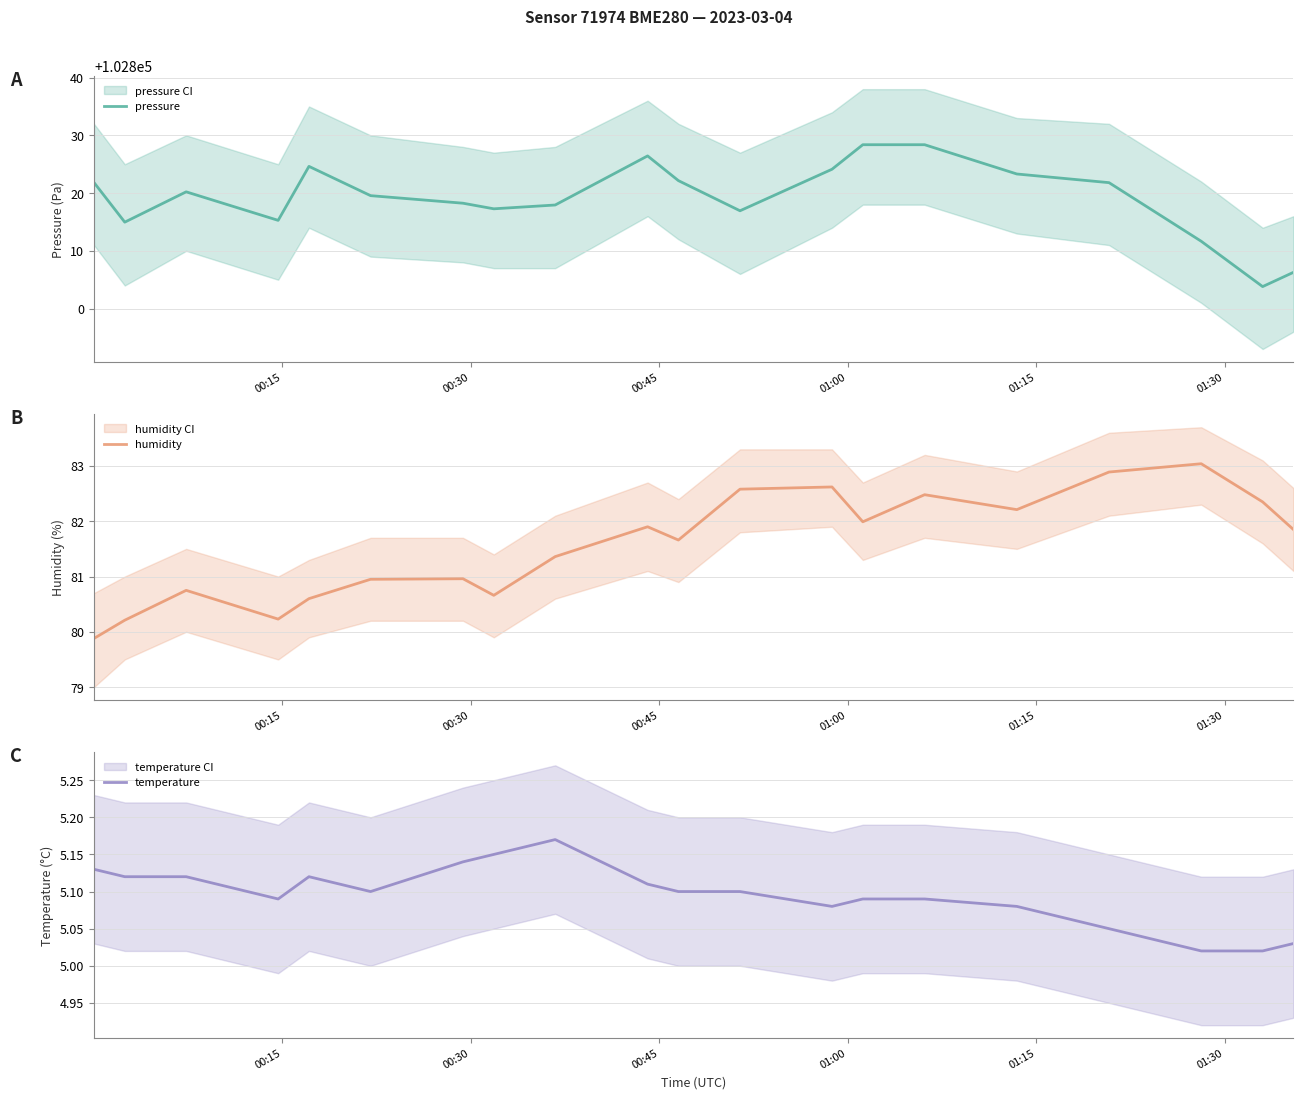

What is the value of the pressure point at the 12th from the left?

102816.9